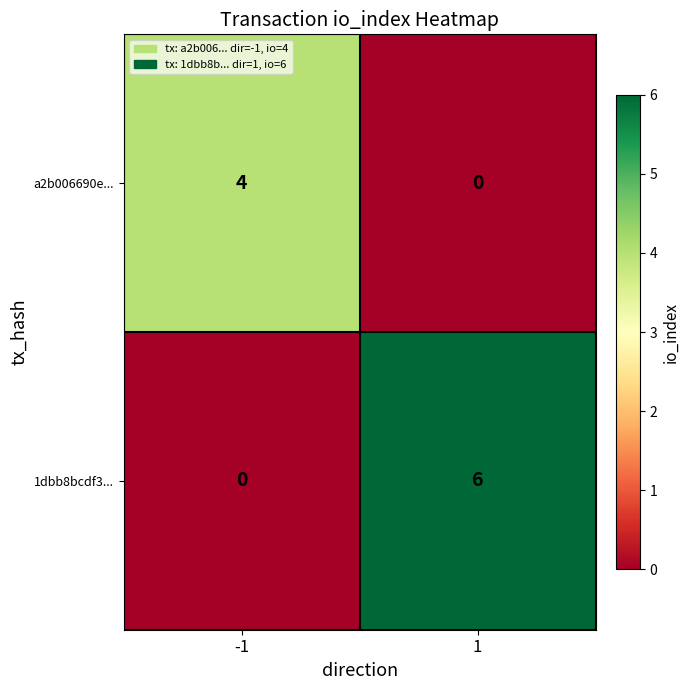

Reading right to left, extract all data points from this chart.

a2b006690e...: 1=0	-1=4
1dbb8bcdf3...: 1=6	-1=0